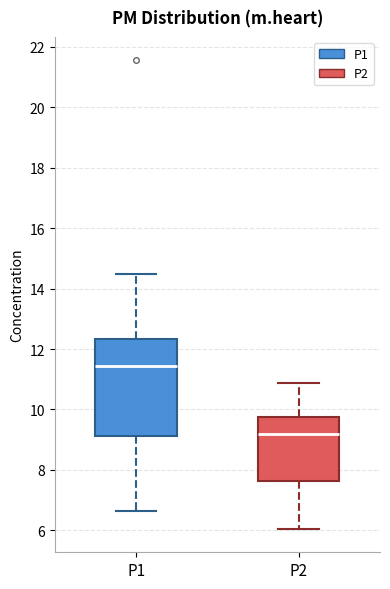

Where does the lower whisker of the box for P1 end on the y-axis? The values are not printed on the chart, so give them approximately, as read against the axis.

6.6